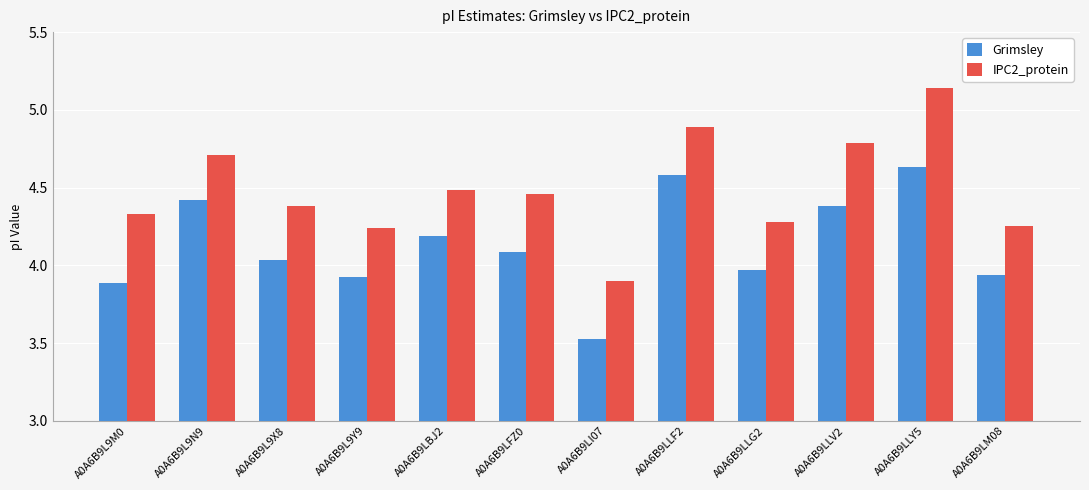

What is the sum of all Grimsley values?

49.6